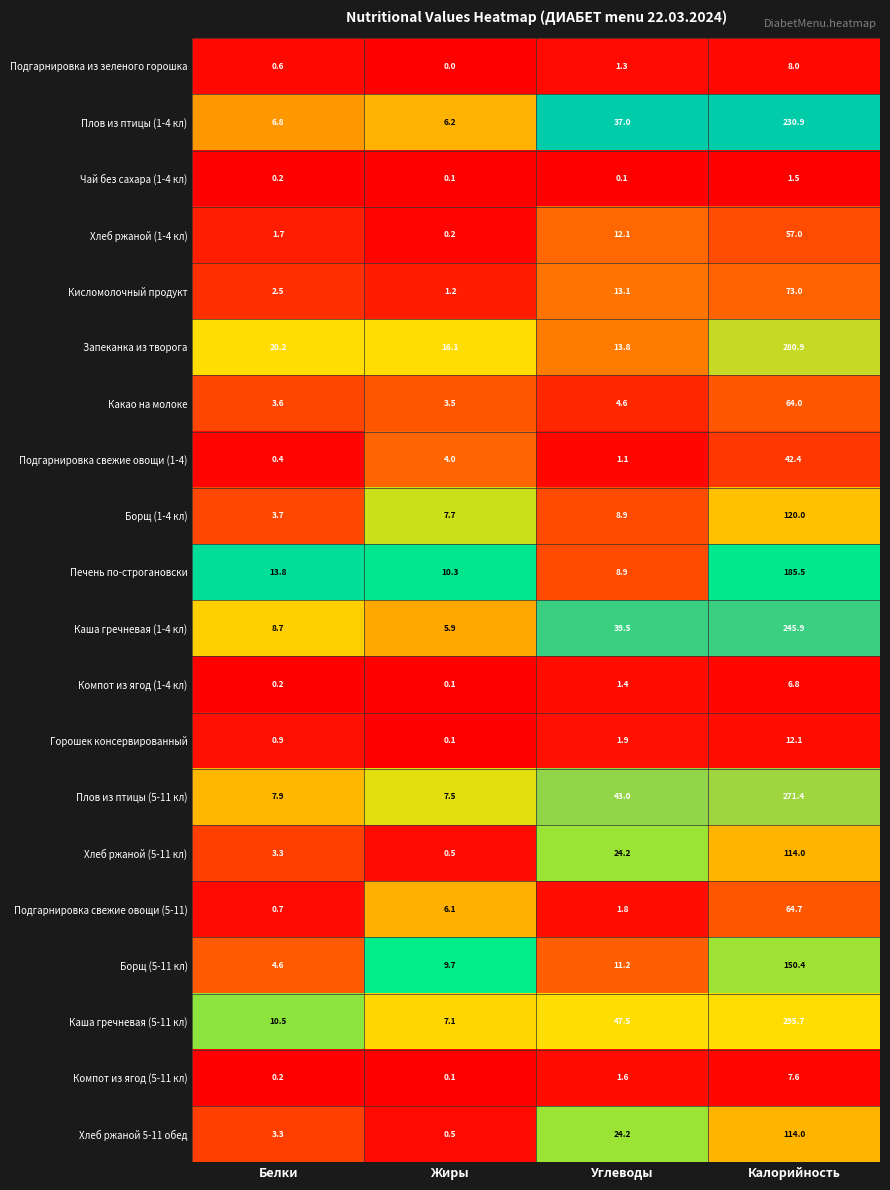

What is the total value across all series at Белки?

93.8